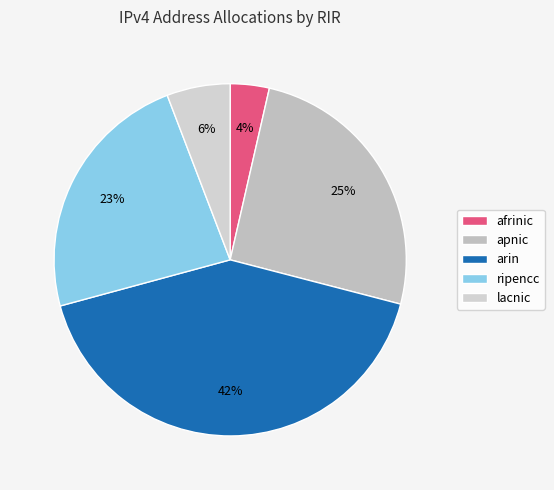

To the nearest percent, what is the difference between the largest and smallest slice percentages?

38%